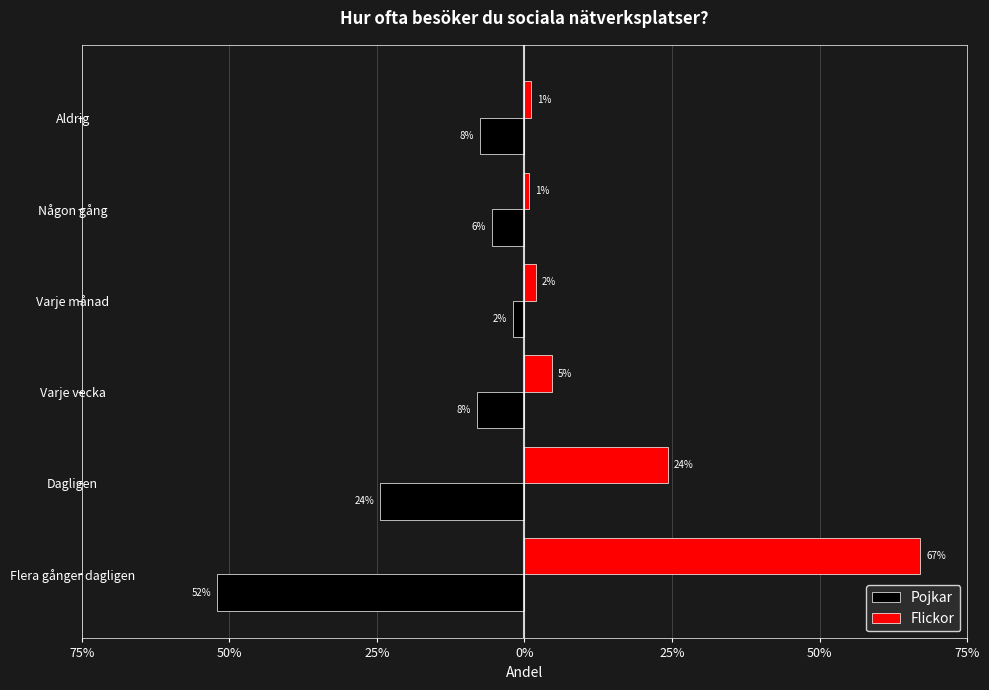

What are all the series names shown in the legend?

Pojkar, Flickor